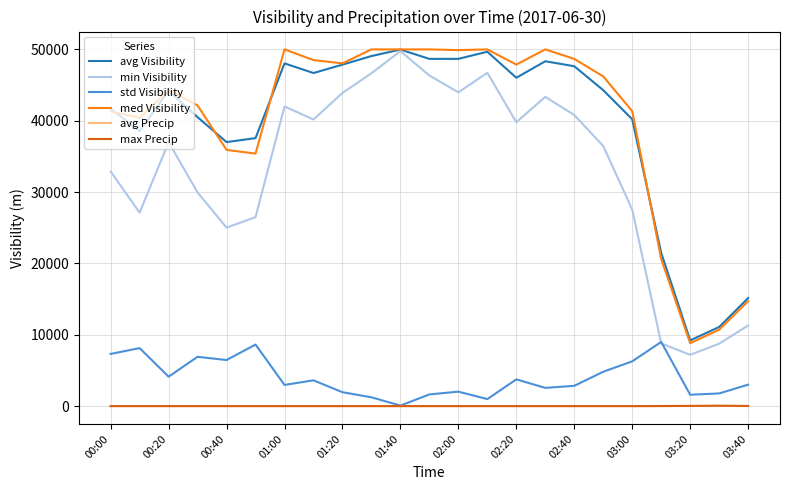

What is the minimum value for min Visibility?

7187.0